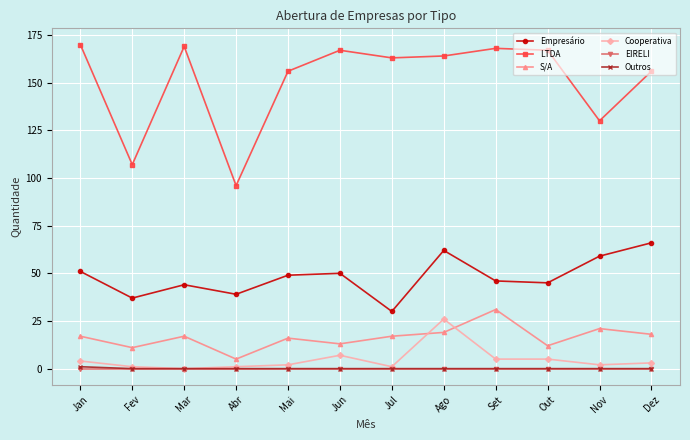

True or false: S/A has more than 2 interior local peaks.

True